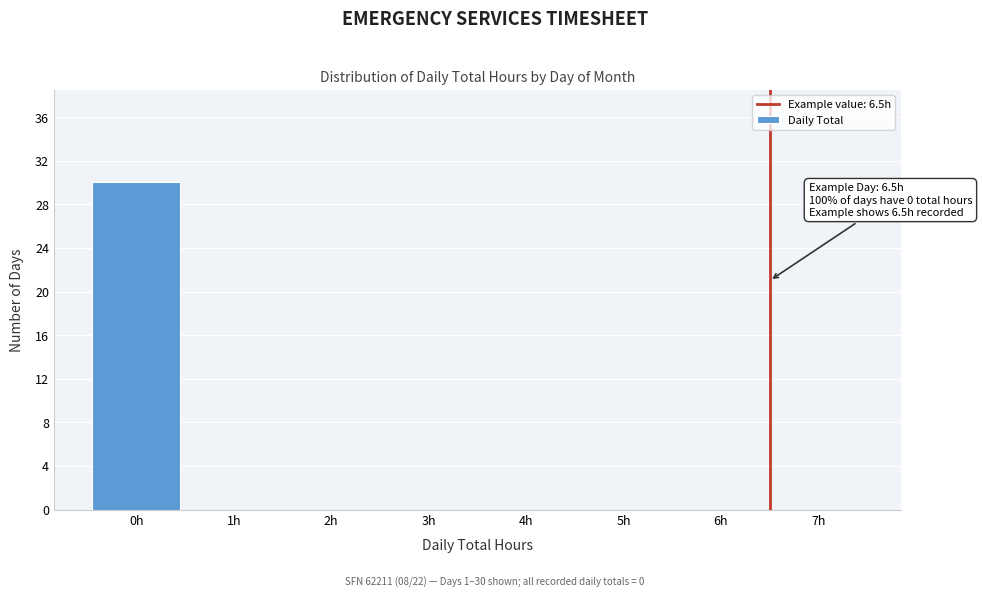

Which range on the x-axis has the tallest bar?

-0.5 to 0.5